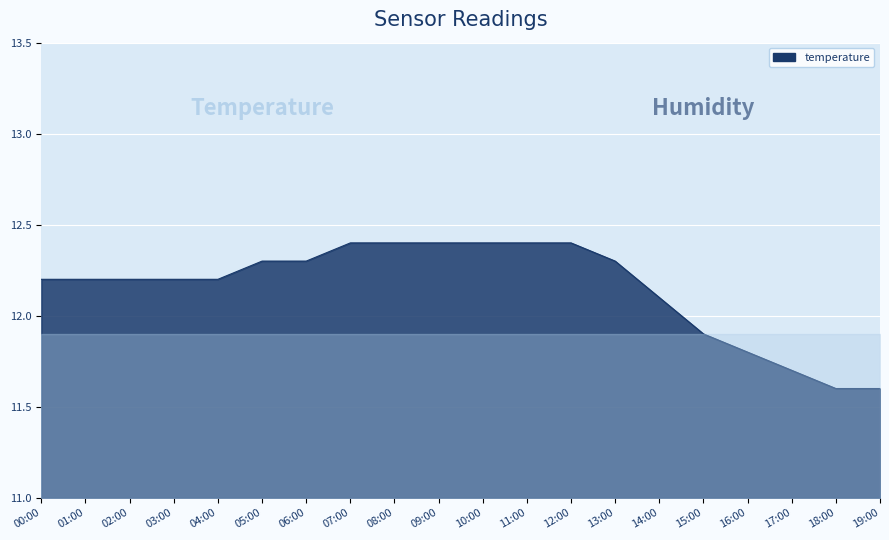

The value at 05:00 is 17.1. True or false?

False